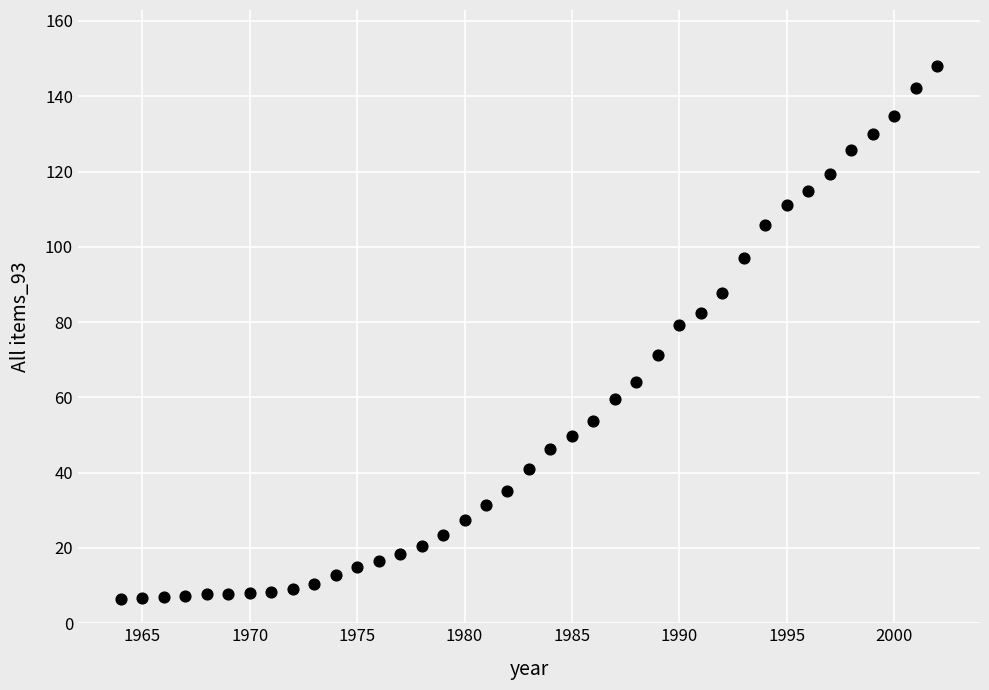

What Y value in the scatter plot is closest to 77?

79.3